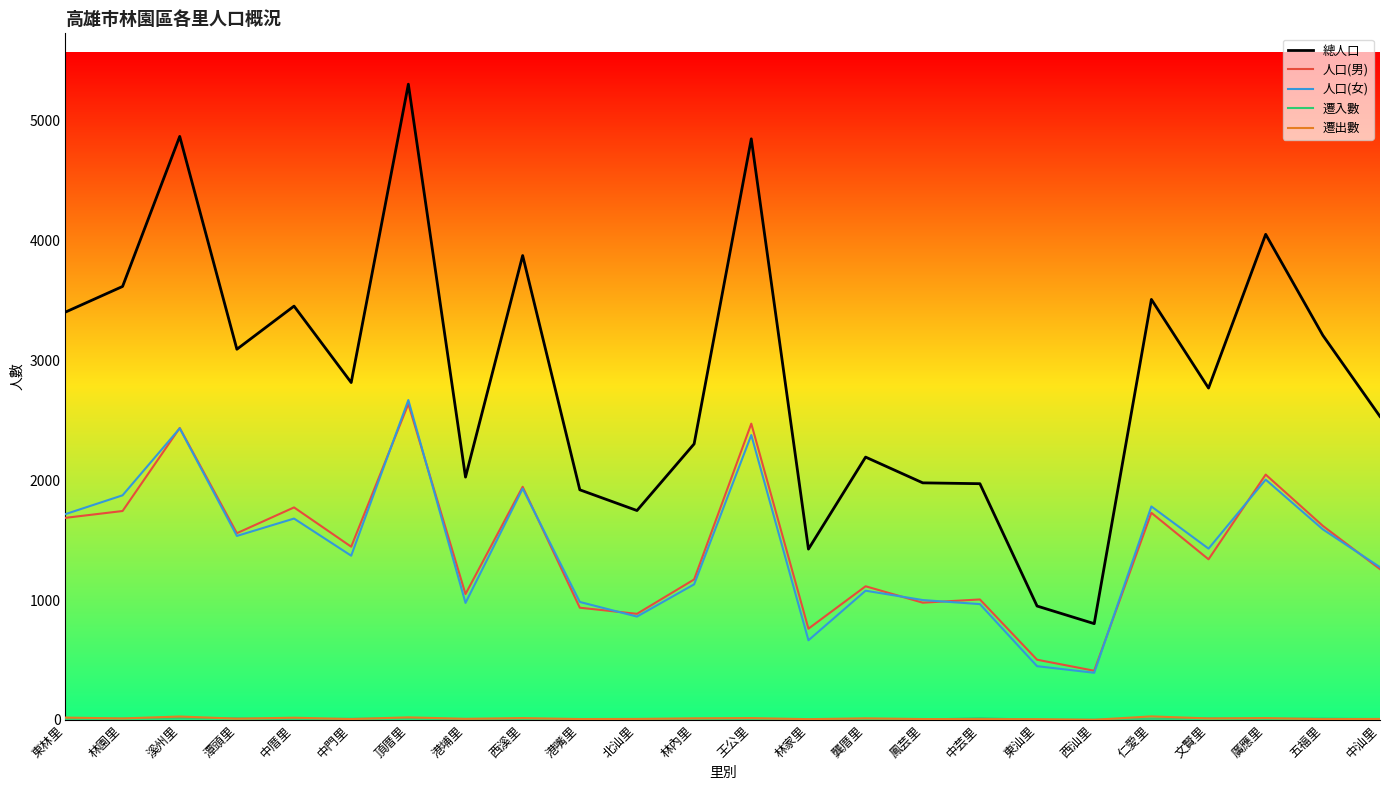

What is the lowest value of the 總人口 series?

803